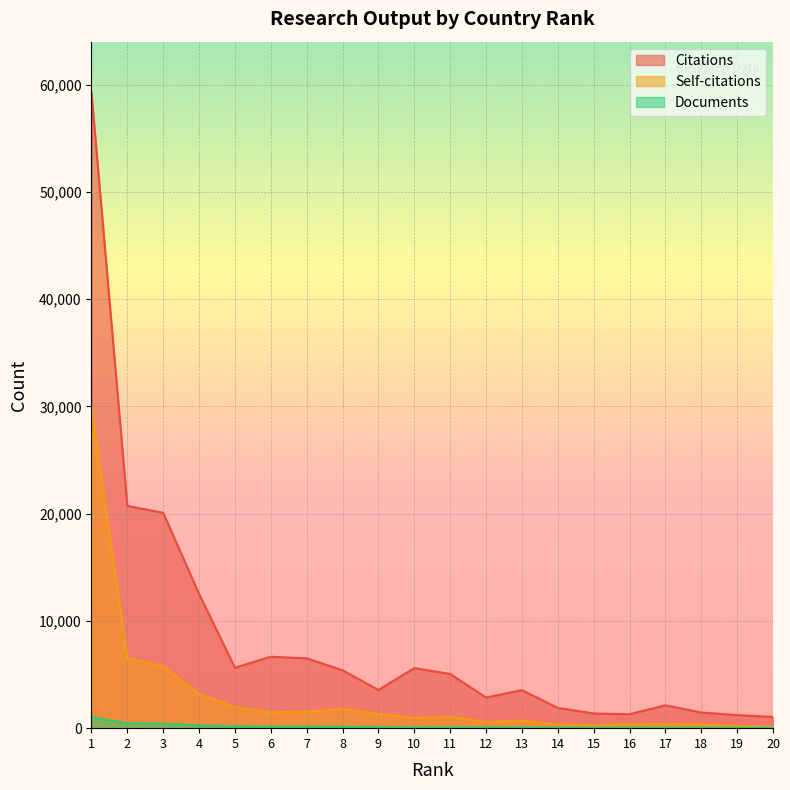

At which label is Citations closest to 30156?

2